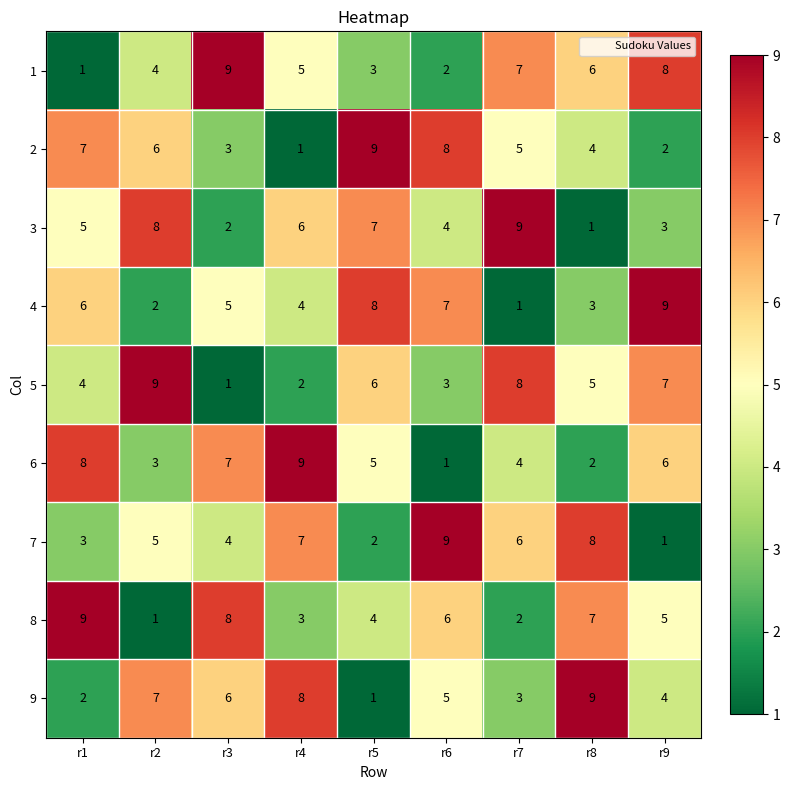

Where does the 1 series first go above 5?

r3